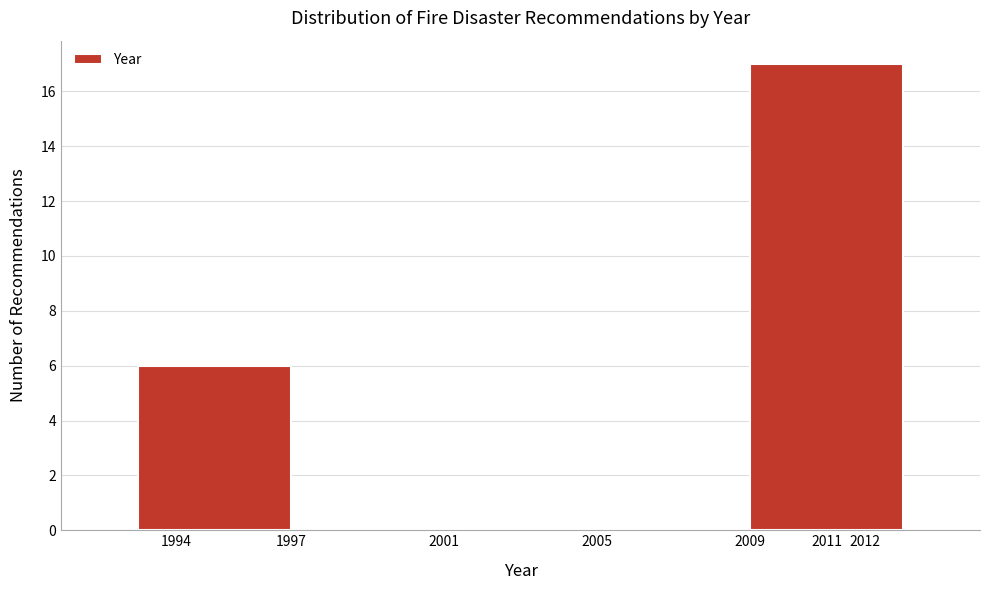

Over which range of the x-axis is the bar tallest?

2009 to 2013